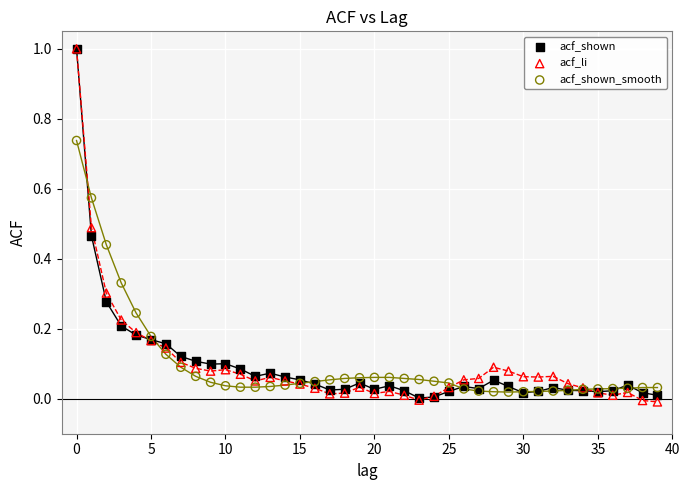

Which series has the largest Y range (max minus min)?

acf_li